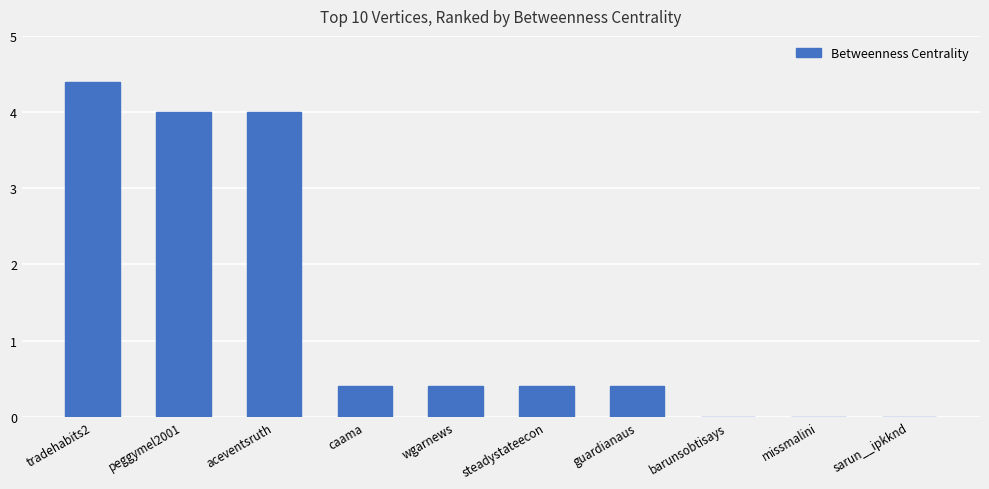

Are the bars grouped side by side (vs. stacked)?

No